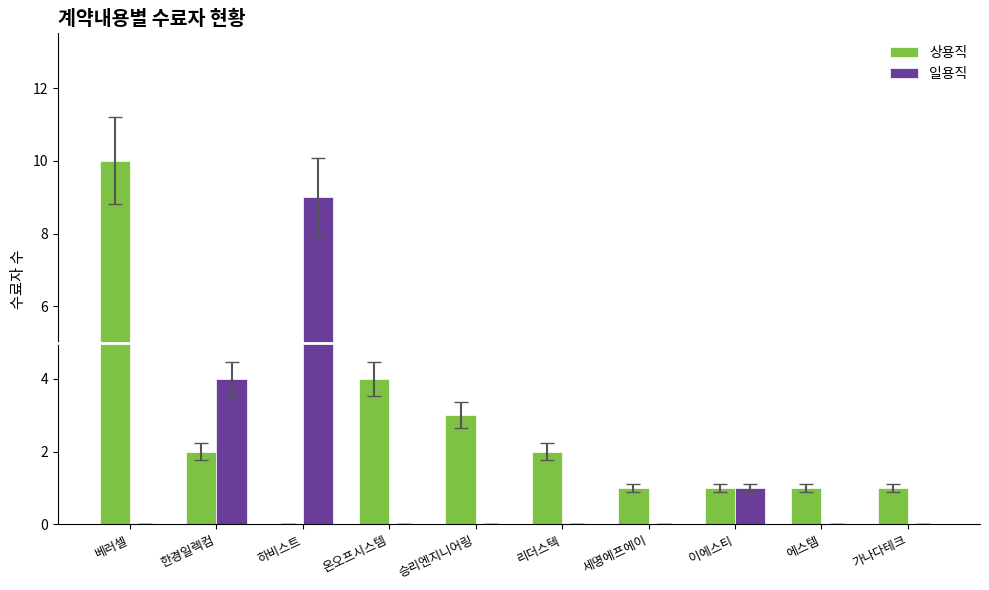

At which category does the chart reach its peak across all series?

베러셀